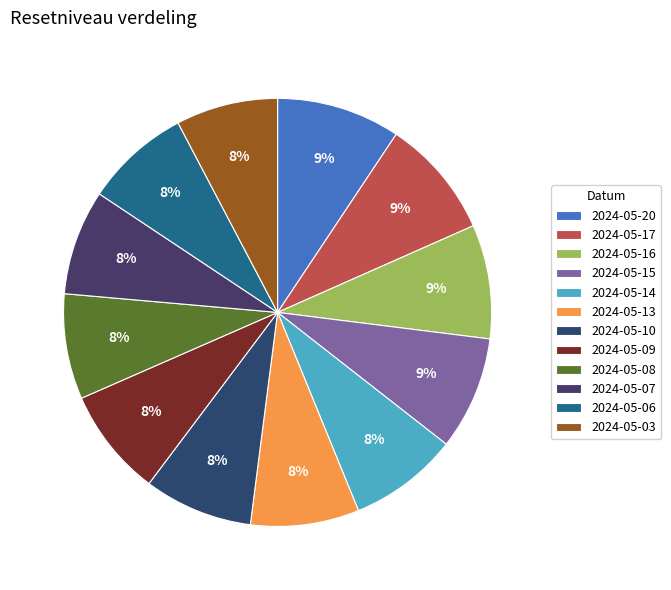

Which has a higher value, 2024-05-10 or 2024-05-06?

2024-05-10